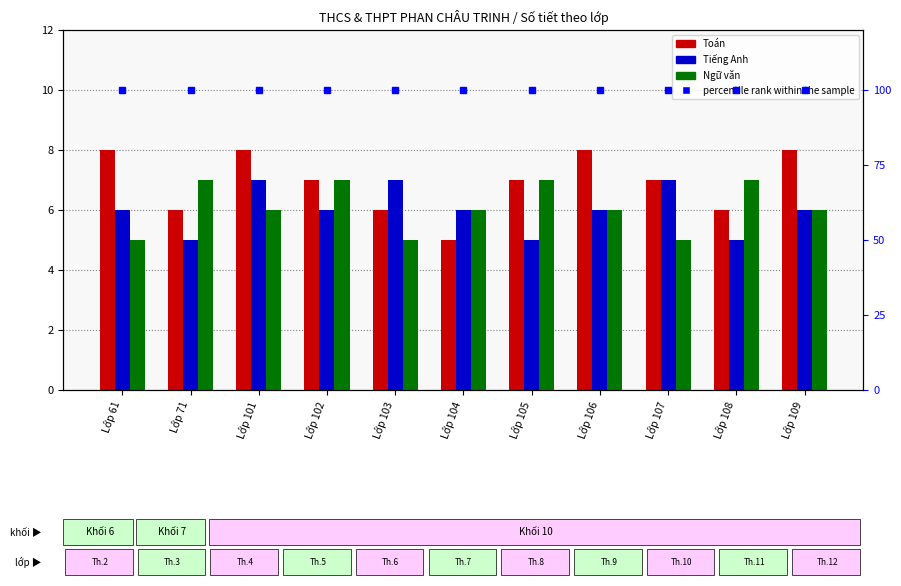

The value of Tiếng Anh at Lớp 104 is 4. True or false?

False